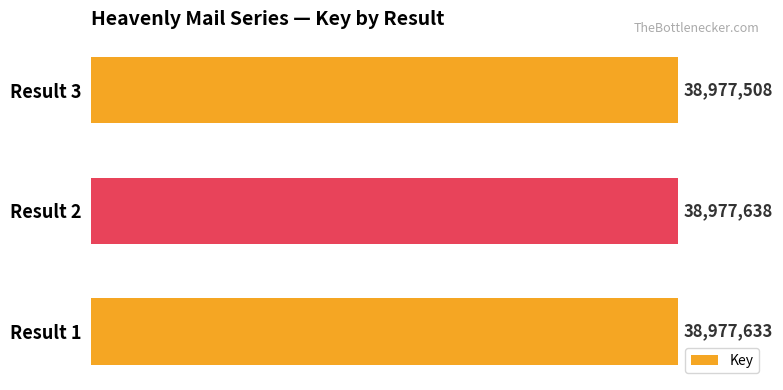

The chart shows a value of 38977638 at Result 2. True or false?

True